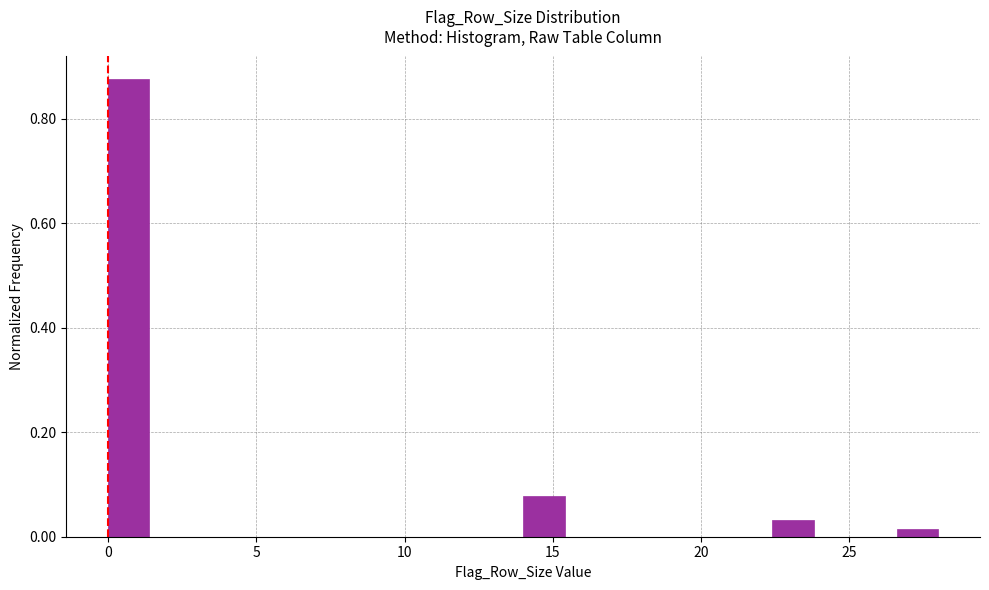

Read against the x-axis, roughly where is the centre of the tallest bar?

0.5